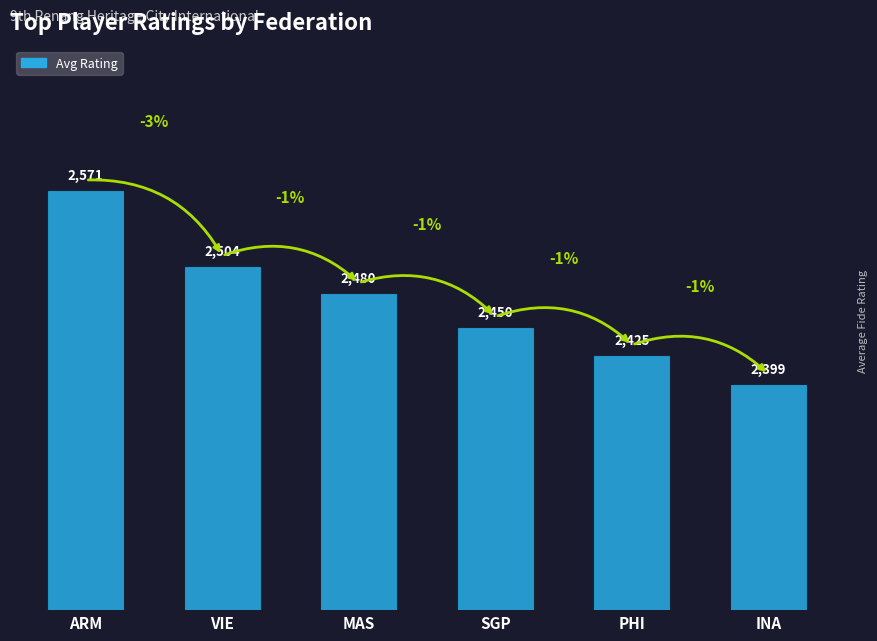

Count the number of data series in this chart.

1